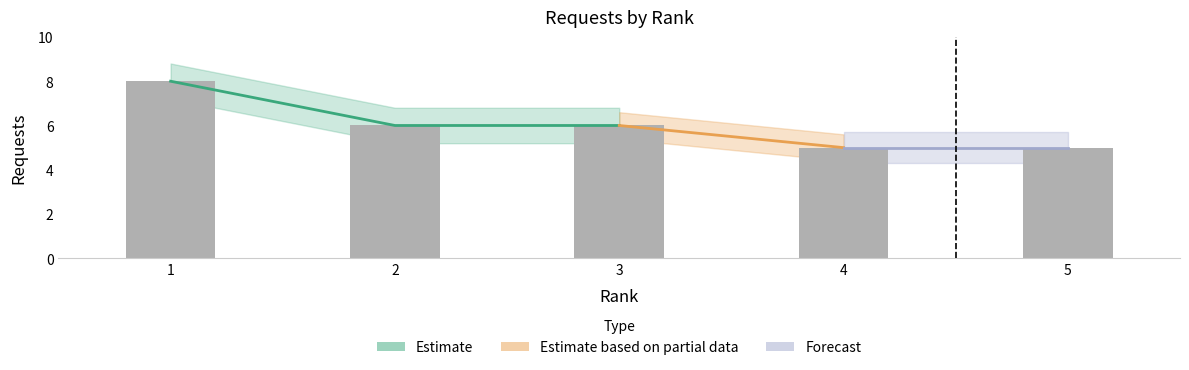

What is the value of the 1st bar from the left?

8